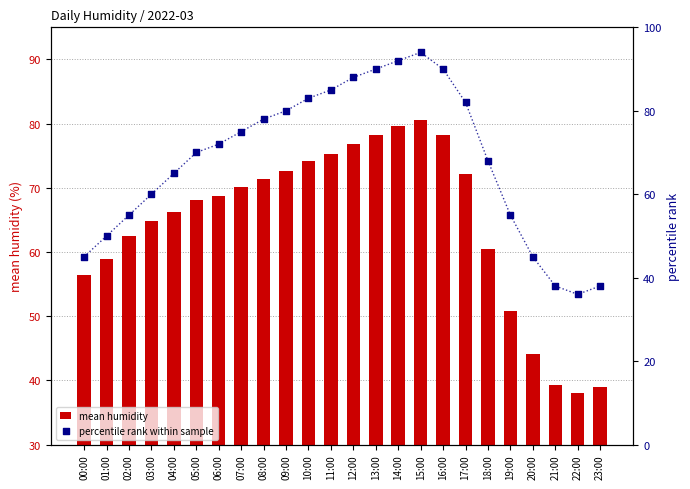

Which series contains the highest Y value?

percentile rank within sample